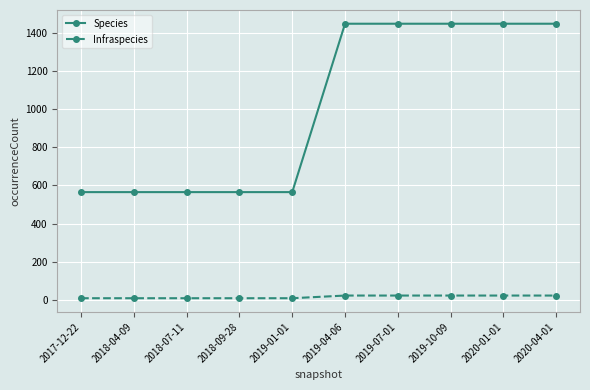

The value of Species at 2019-04-06 is 1449. True or false?

True